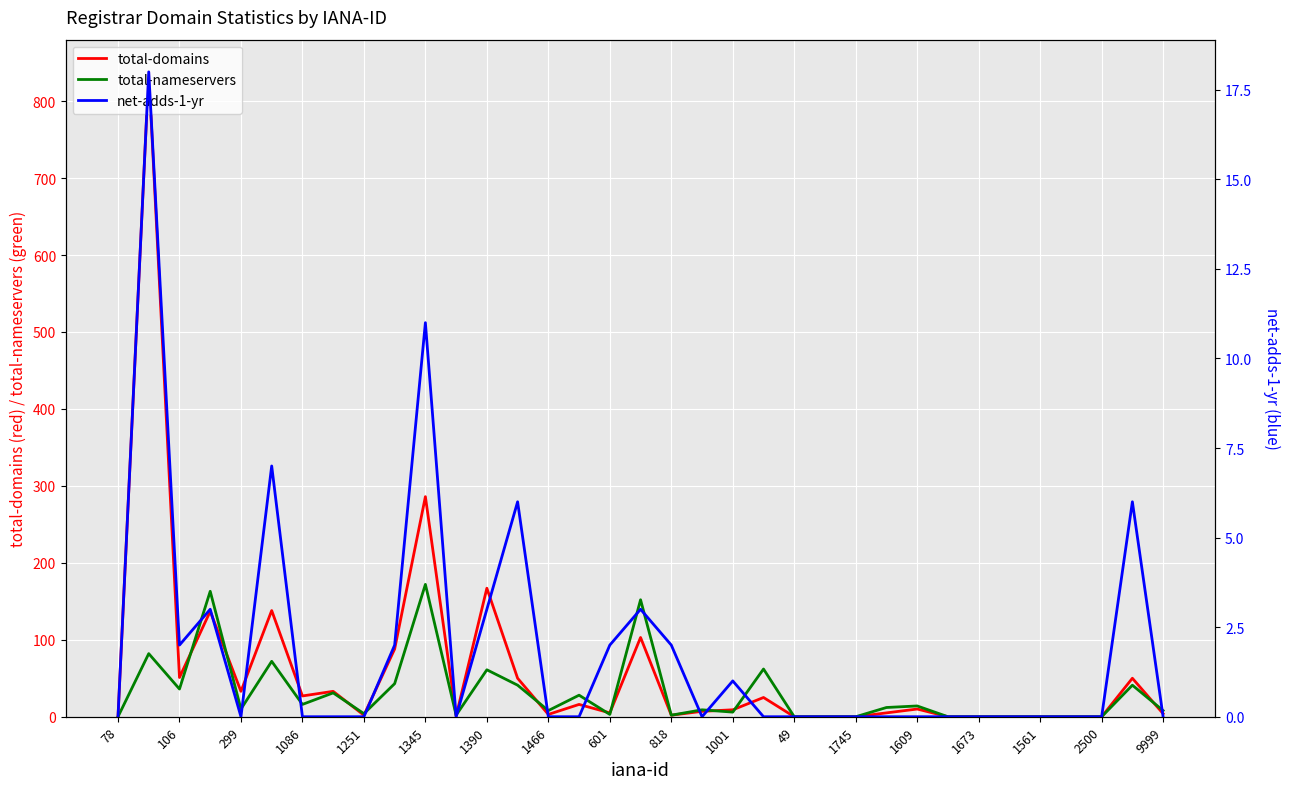

At which label is total-domains closest to 419?

1345